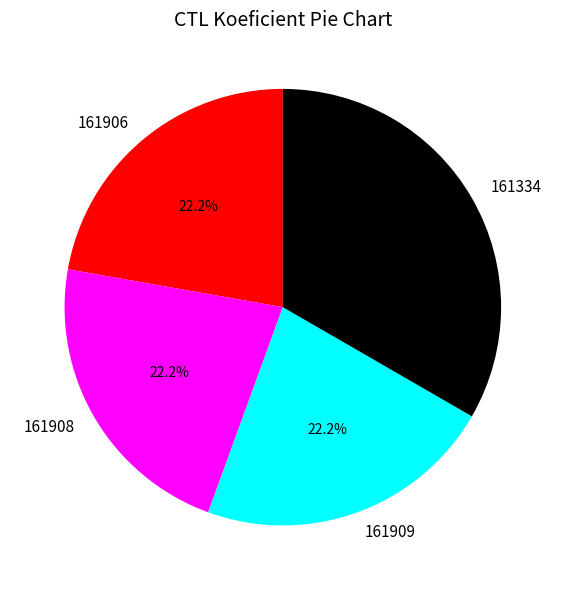

Is there any slice that represents more than half of the pie?

No